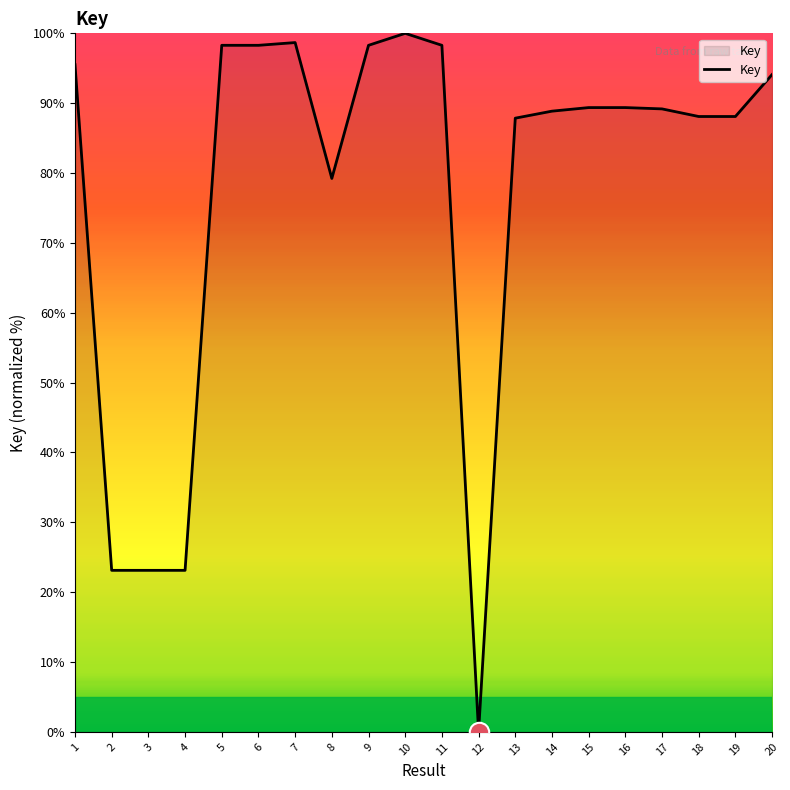

True or false: the data shows 155.8 at 17.

False